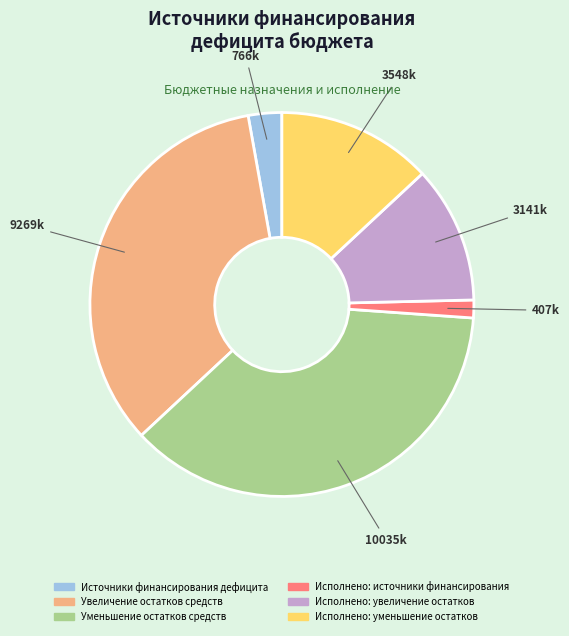

Is the sum of Исполнено: увеличение остатков and Источники финансирования дефицита greater than half?

No